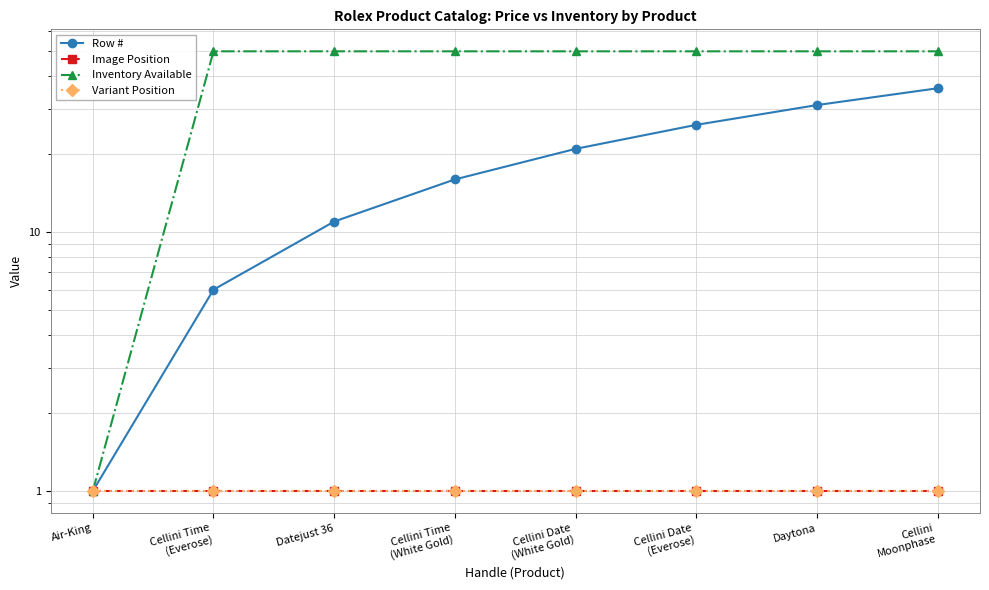

What is the sum of all Variant Position values?

8